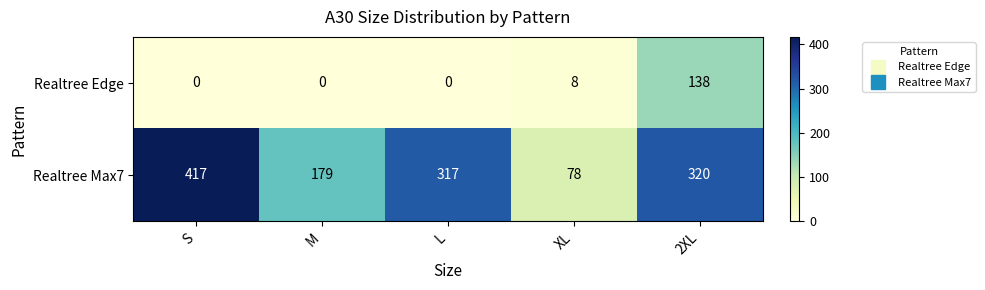

What is the difference between the highest and lowest values at L?

317